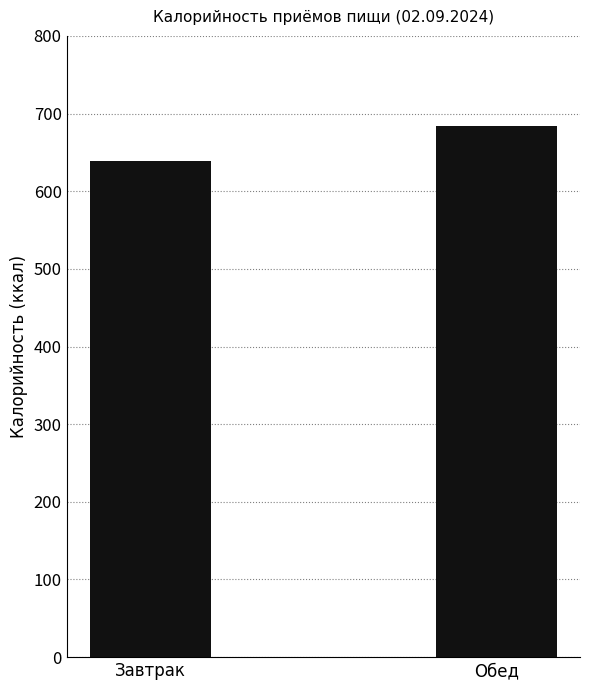

List the labels in order of value, largest first.

Обед, Завтрак